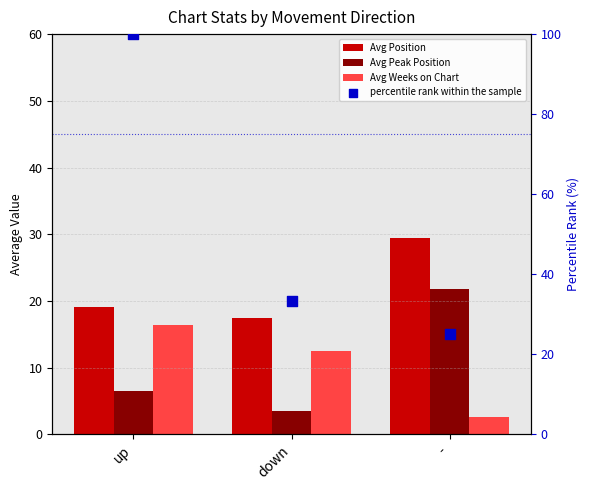

Which series has the largest Y range (max minus min)?

percentile rank within the sample